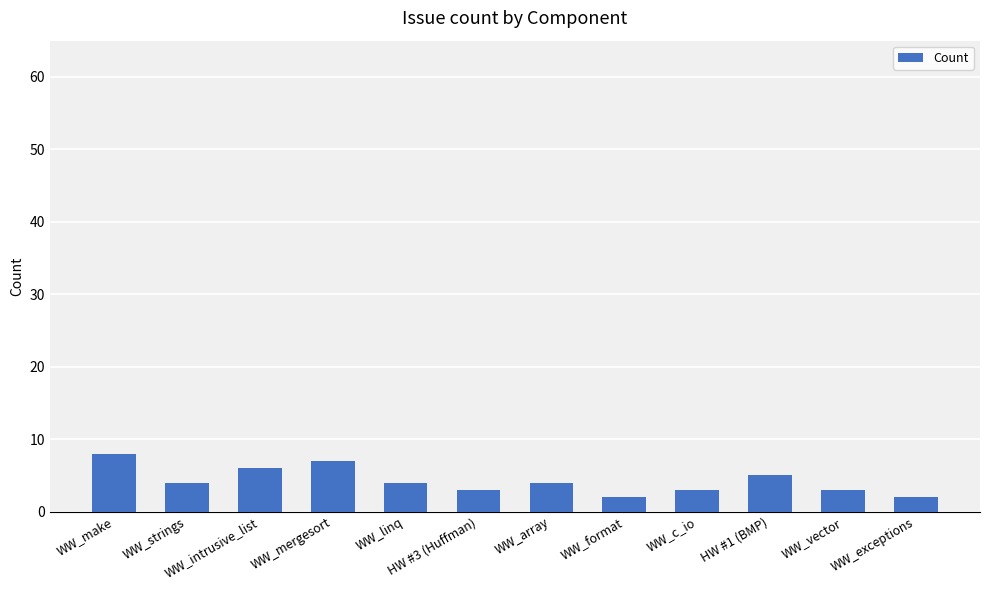

Count the values in the range 3 to 6.

8